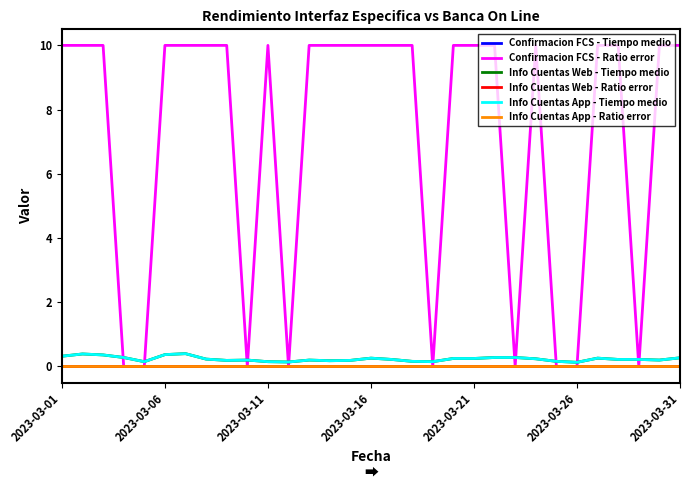

Does the chart display data point markers on the line(s)?

No